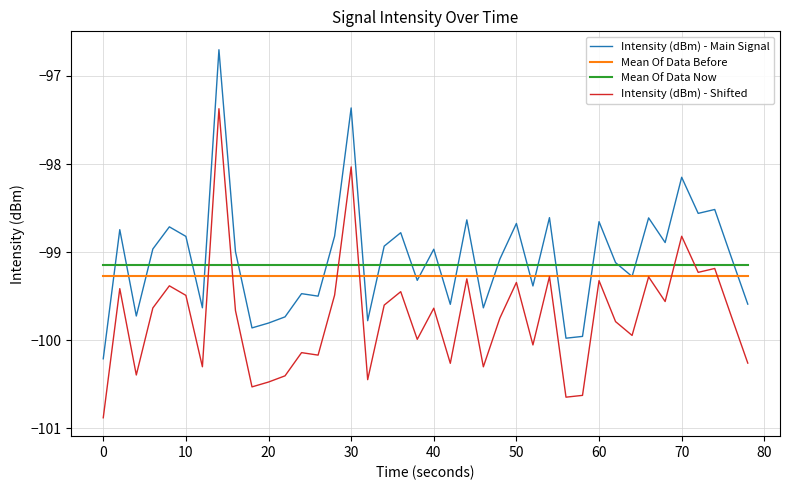

Does the chart have visible grid lines?

Yes